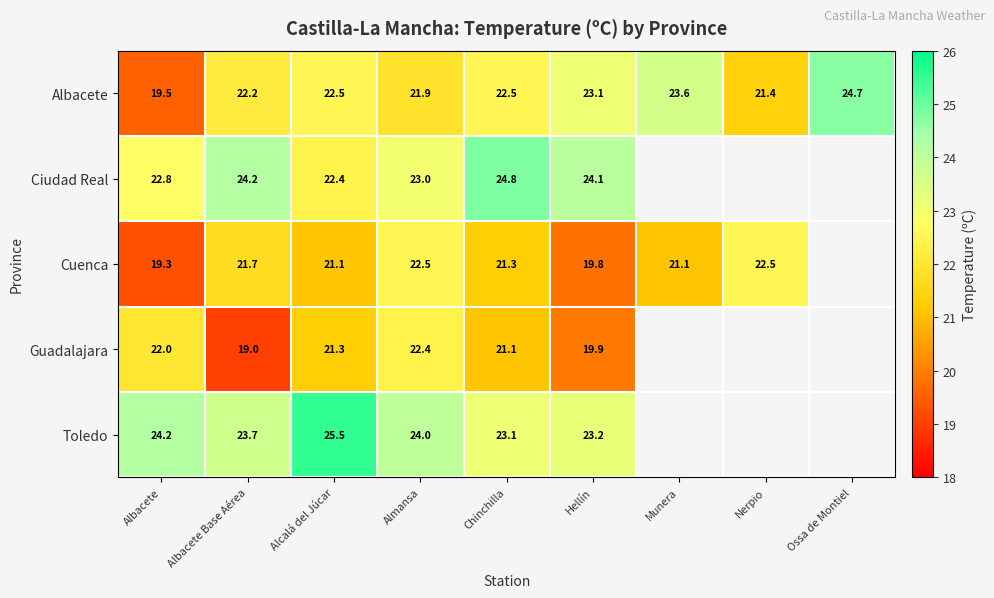

At which category is the sum across all series the highest?

Almansa